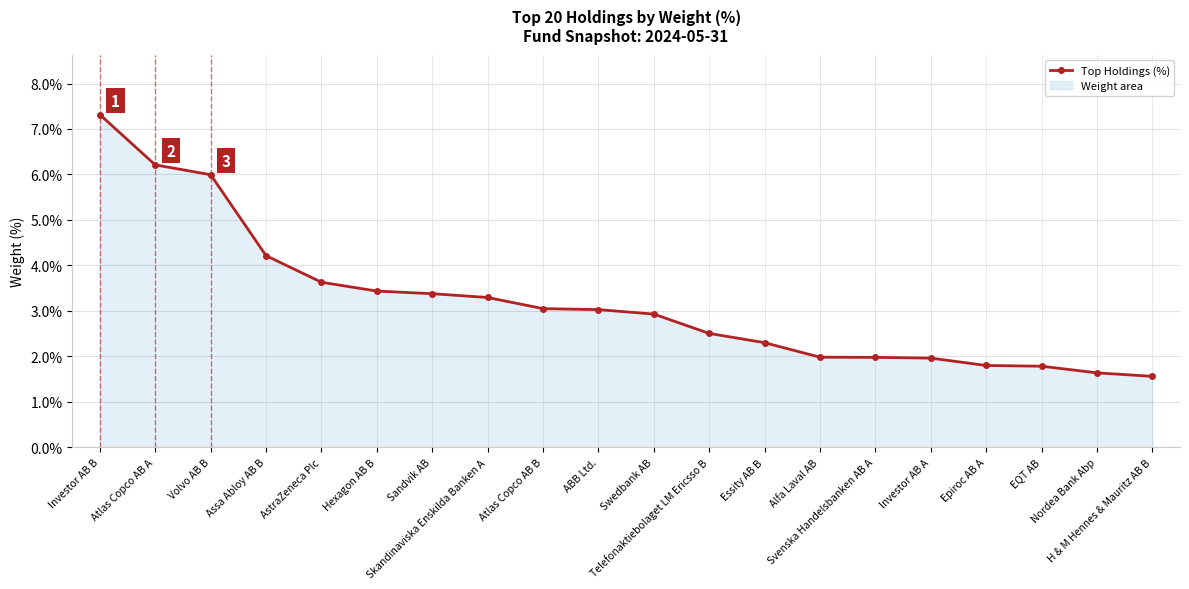

At which category does the chart reach its minimum across all series?

H & M Hennes & Mauritz AB B